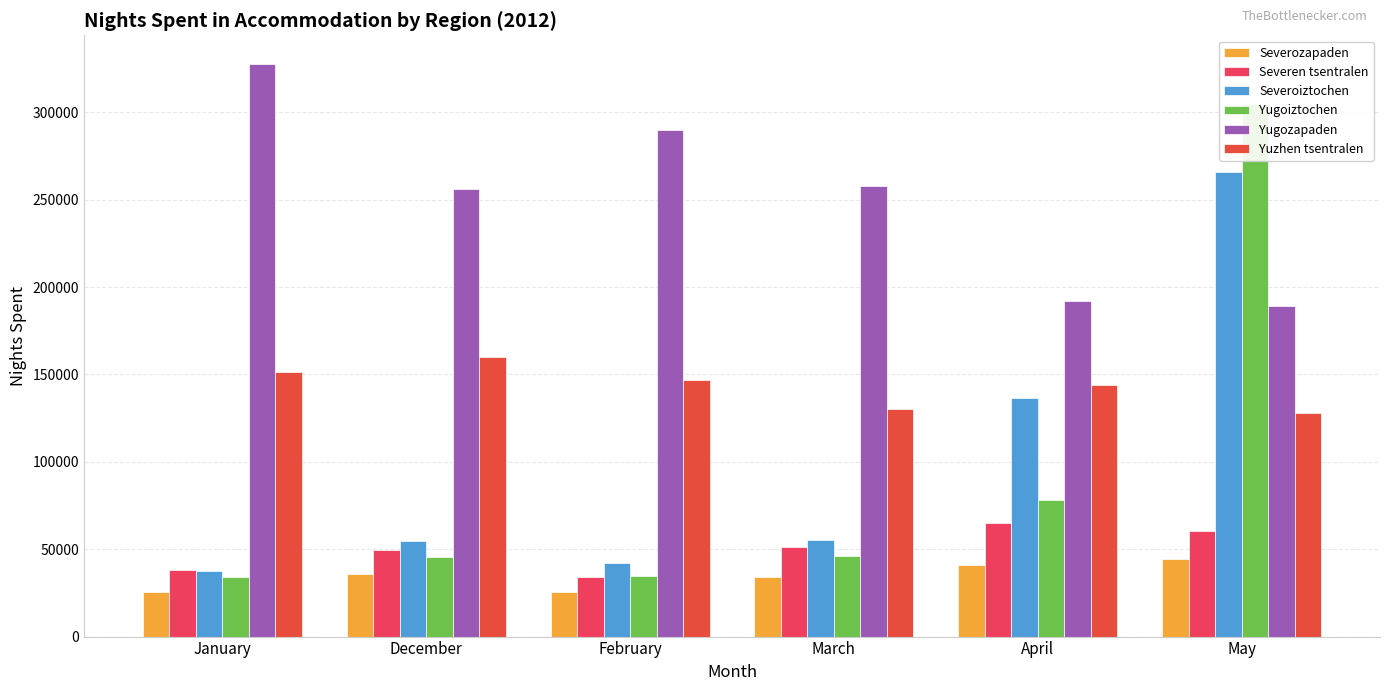

What is the difference between the second highest and second lowest values in the Severozapaden series?

15425